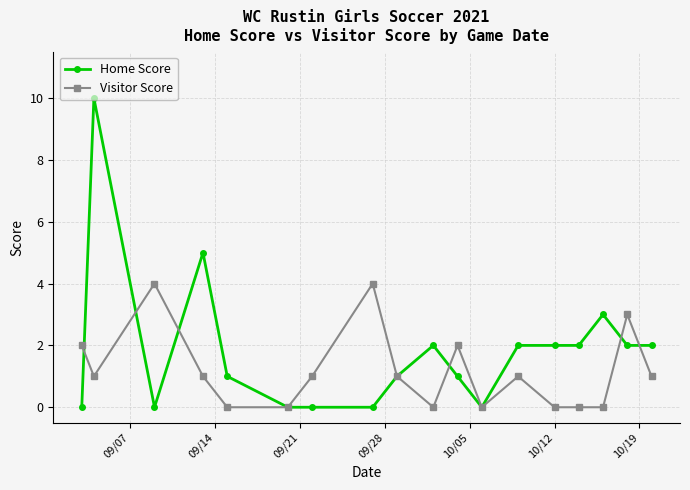

Which series has the largest range (max minus min)?

Home Score